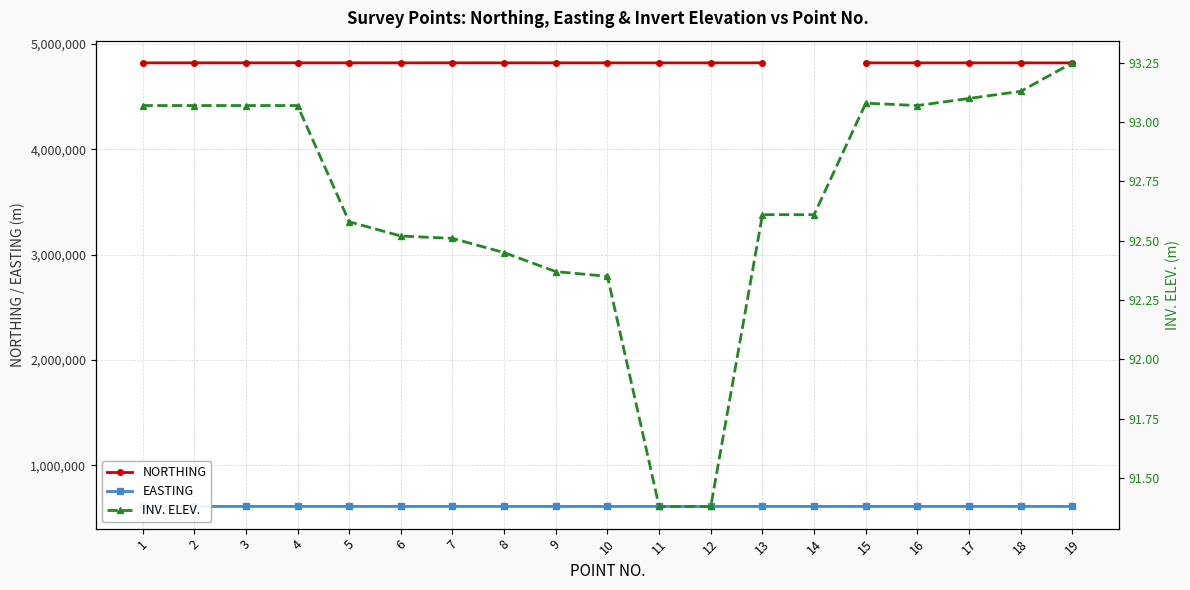

Which series has the widest spread of values?

NORTHING